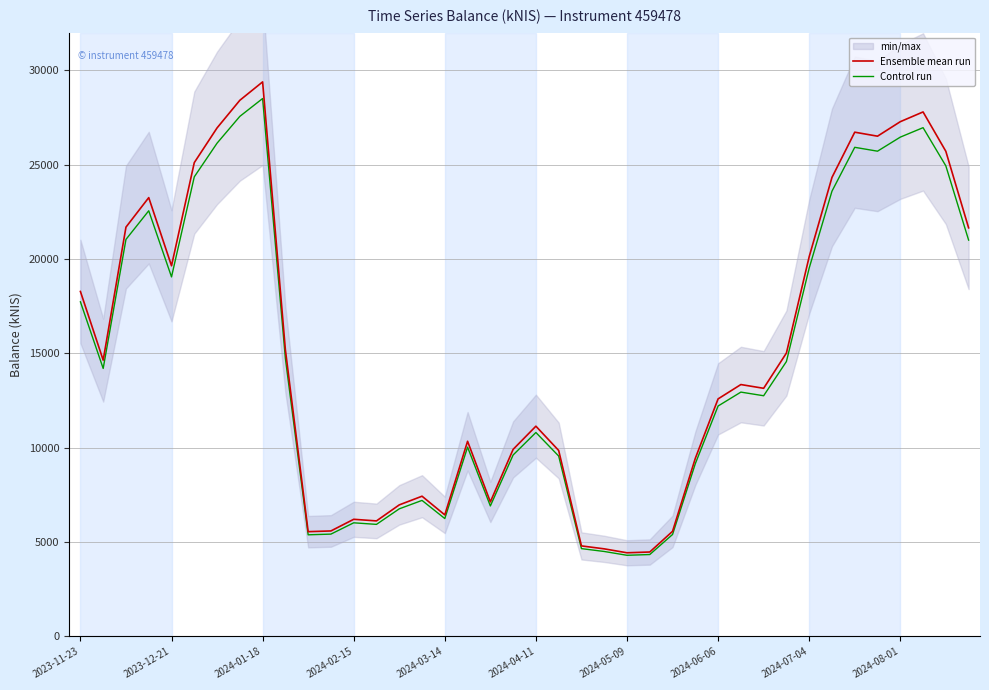

At which label does Ensemble mean run reach its peak?

2024-01-18